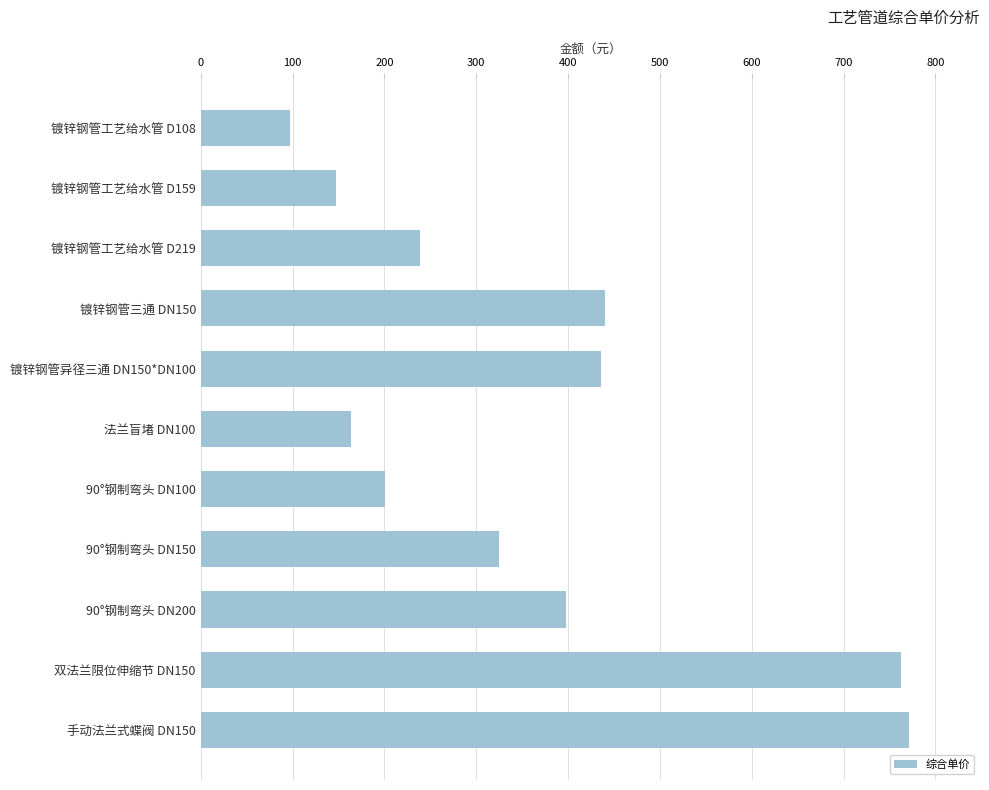

What is the greatest value displayed?

771.4